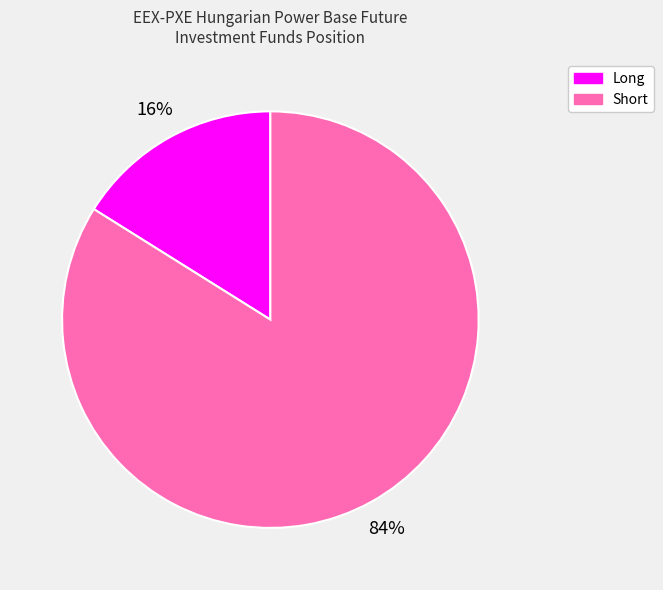

What percentage is the Long slice, to the nearest percent?

16%